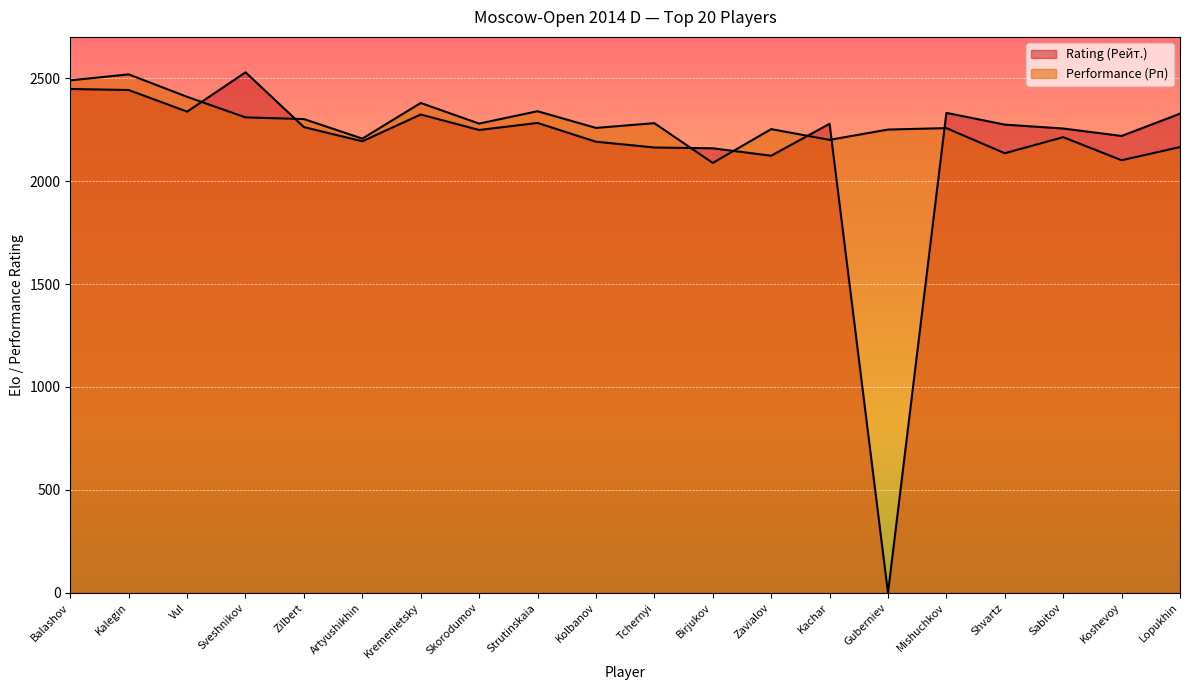

Reading left to right, list all the values displayed in this chart.

Rating (Рейт.): Balashov=2447	Kalegin=2442	Vul=2337	Sveshnikov=2528	Zilbert=2262	Artyushikhin=2193	Kremenietsky=2323	Skorodumov=2248	Strutinskaia=2282	Kolbanov=2191	Tchernyi=2163	Birjukov=2159	Zavialov=2123	Kachar=2278	Guberniev=0	Mishuchkov=2331	Shvartz=2274	Sabitov=2255	Koshevoy=2219	Lopukhin=2327
Performance (Рп): Balashov=2489	Kalegin=2518	Vul=2409	Sveshnikov=2309	Zilbert=2301	Artyushikhin=2206	Kremenietsky=2379	Skorodumov=2279	Strutinskaia=2339	Kolbanov=2258	Tchernyi=2281	Birjukov=2088	Zavialov=2252	Kachar=2200	Guberniev=2250	Mishuchkov=2257	Shvartz=2135	Sabitov=2213	Koshevoy=2101	Lopukhin=2165